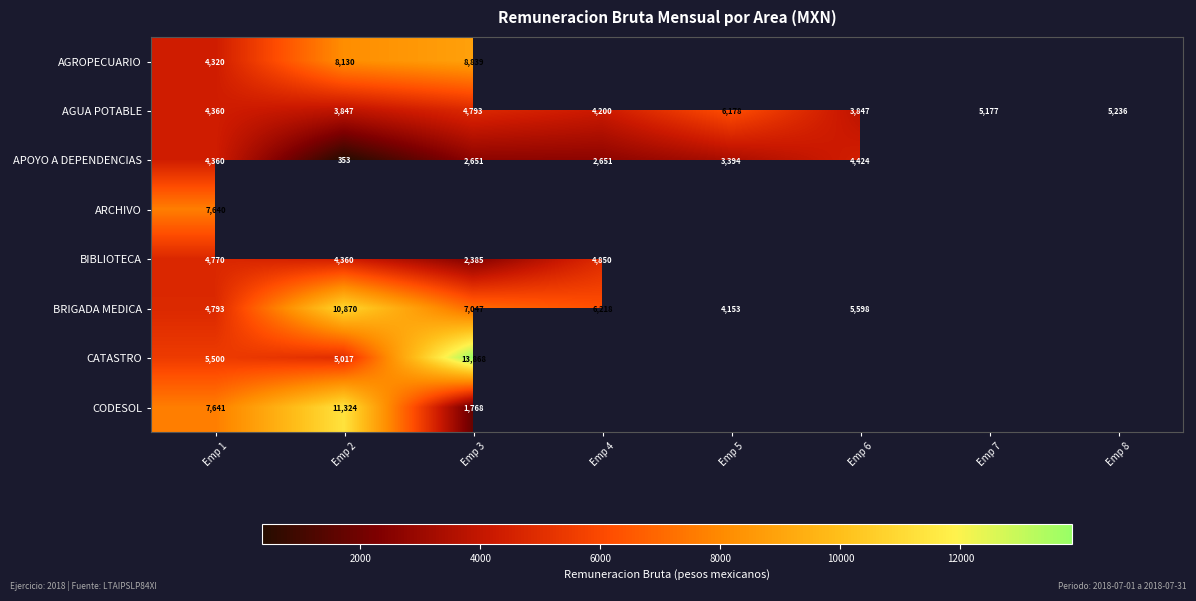

The BIBLIOTECA series shows 4154 at Emp 3. True or false?

False